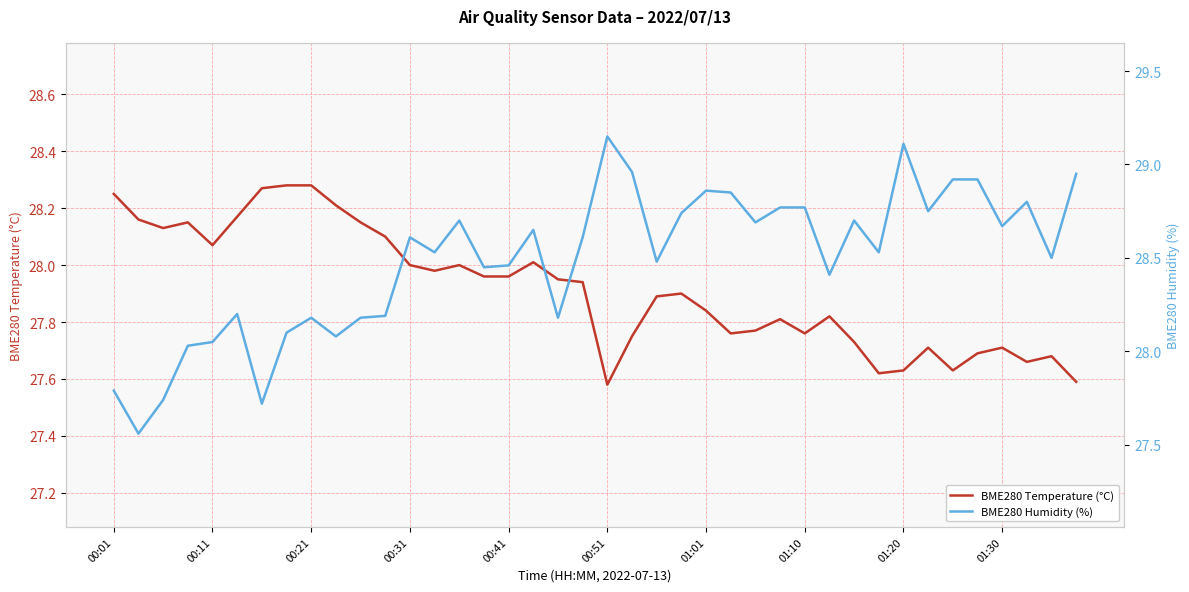

Between 25 and 00:41, which is larger?

00:41